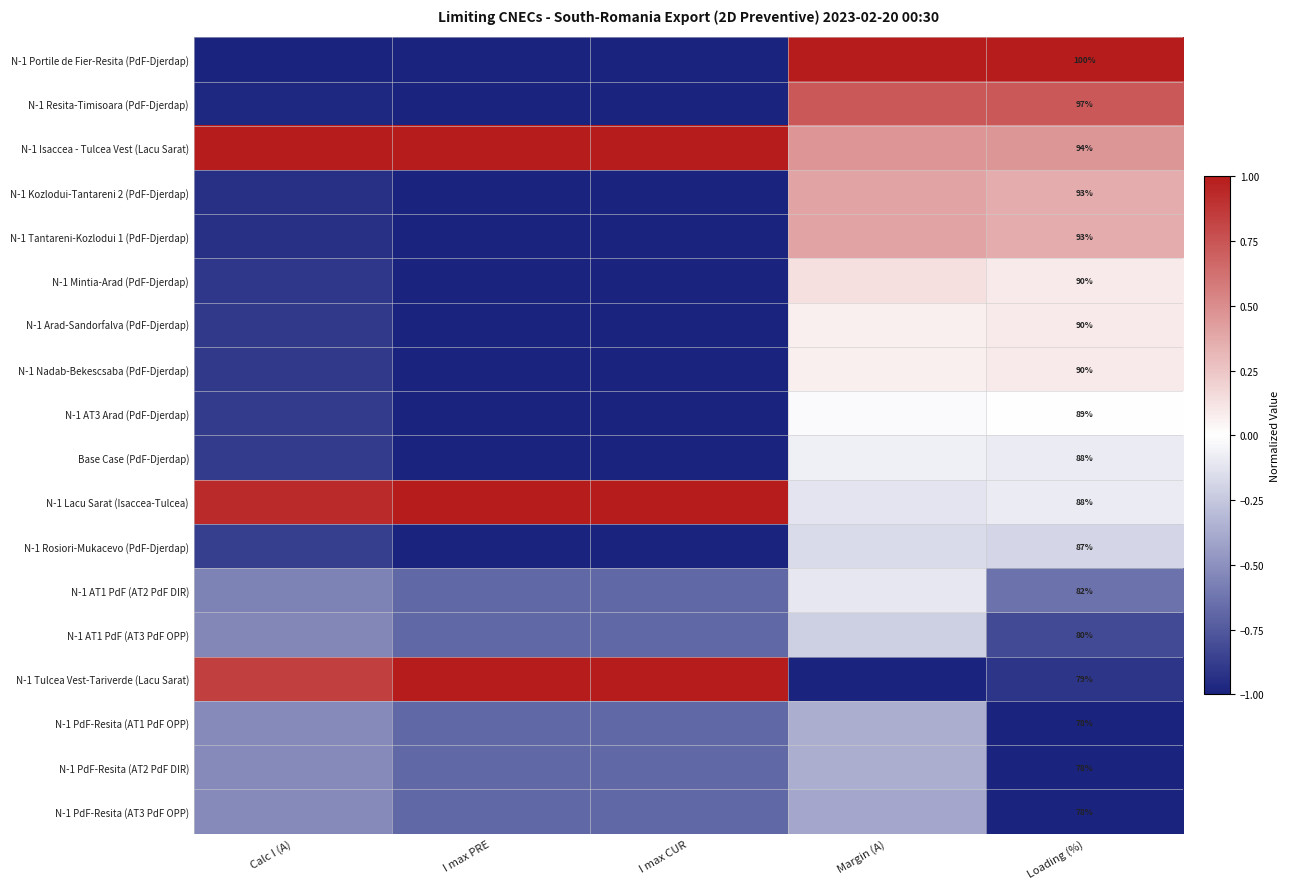

List the labels in order of Base Case (PdF-Djerdap) value, smallest first.

I max PRE, I max CUR, Calc I (A), Loading (%), Margin (A)